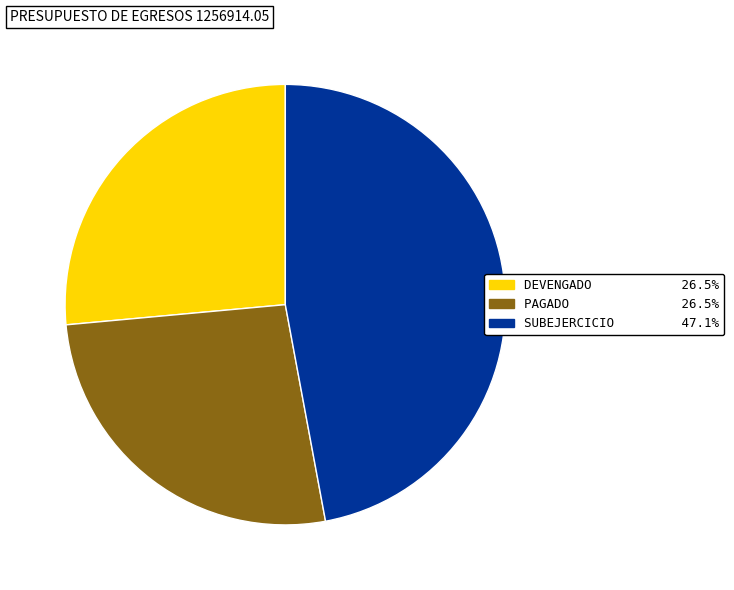

Is there a majority slice in this chart?

No